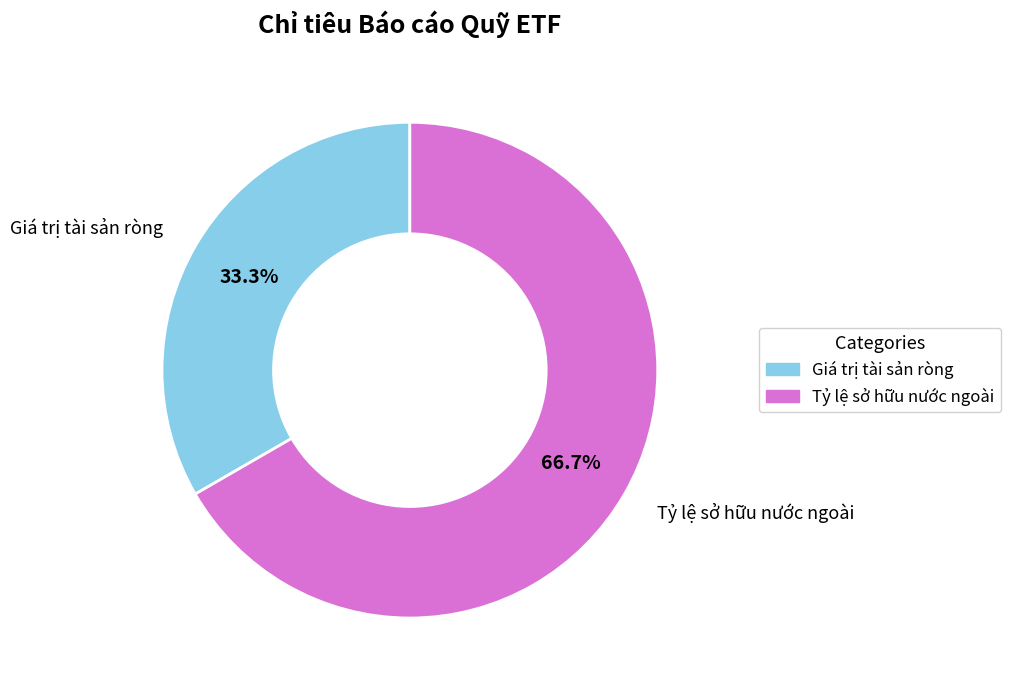

To the nearest percent, what percentage of the pie is Tỷ lệ sở hữu nước ngoài?

67%